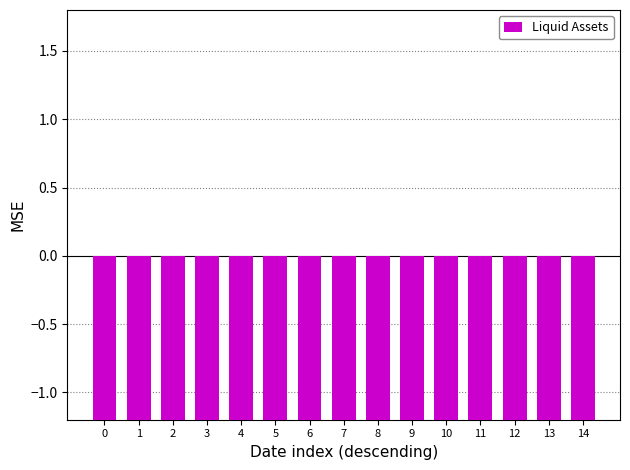

Reading right to left, what are all the values shown in this chart?

-6.1	-6.1	-6.1	-6.1	-6.1	-6.1	-6.1	-6.1	-6.1	-6.1	-6.3	-6.3	-6.3	-6.4	-6.4